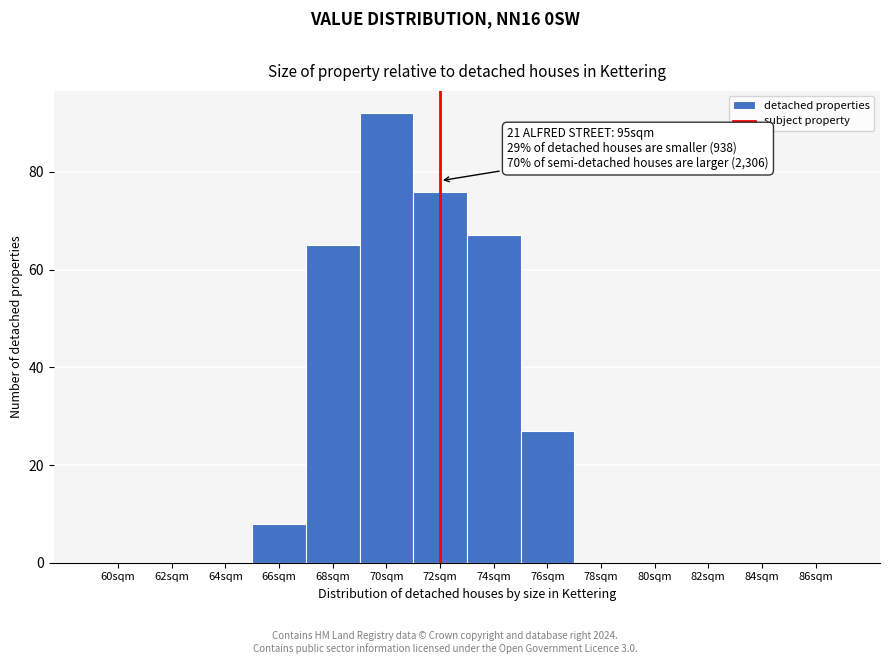

Reading left to right, transcribe all the data shown in this chart.

60sqm=0	62sqm=0	64sqm=0	66sqm=8	68sqm=65	70sqm=92	72sqm=76	74sqm=67	76sqm=27	78sqm=0	80sqm=0	82sqm=0	84sqm=0	86sqm=0